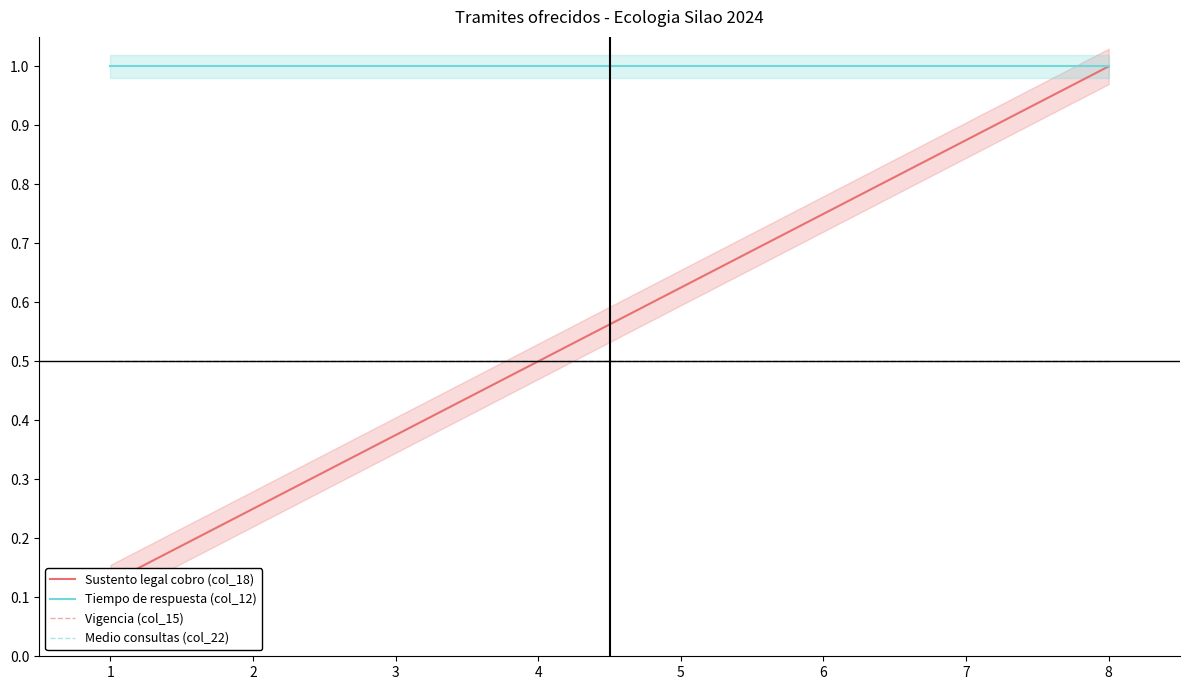

The value of Vigencia (col_15) at 6 is 0.1. True or false?

False